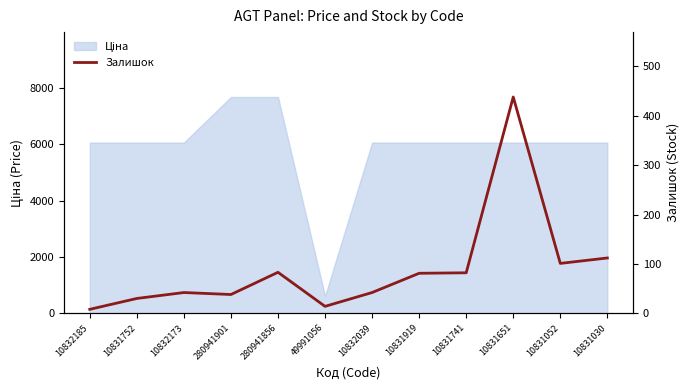

True or false: the data shows 83 at 280941856.

True